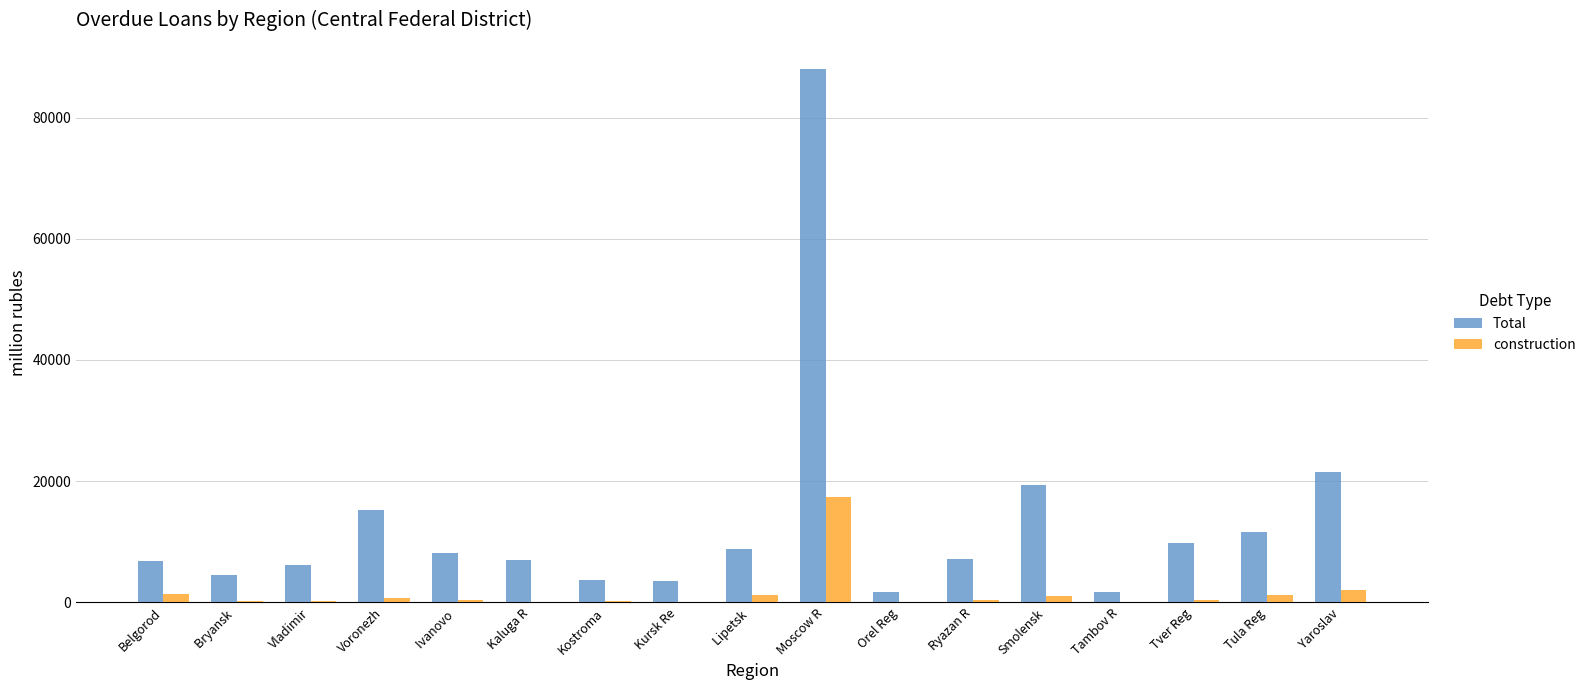

What are all the series names shown in the legend?

Total, construction